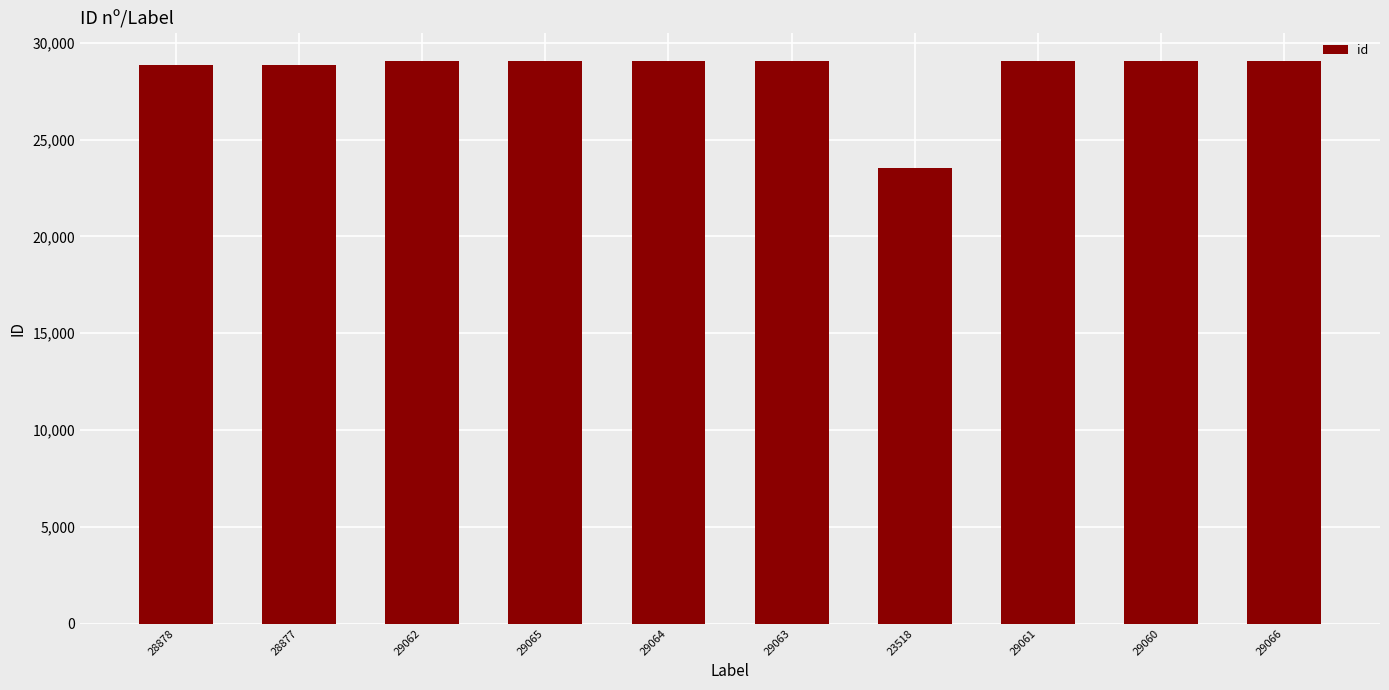

How many data points are less than 29062?

5